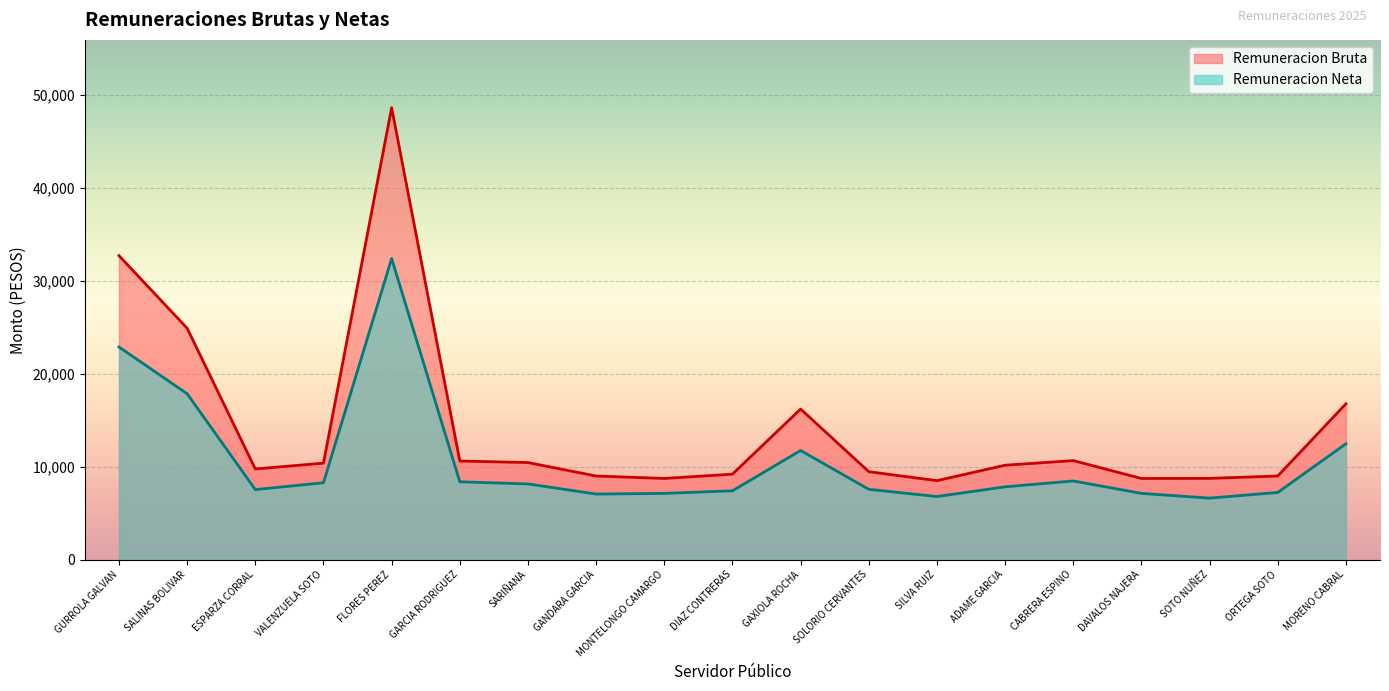

How many values in the Remuneracion Neta series are below 7829?

9